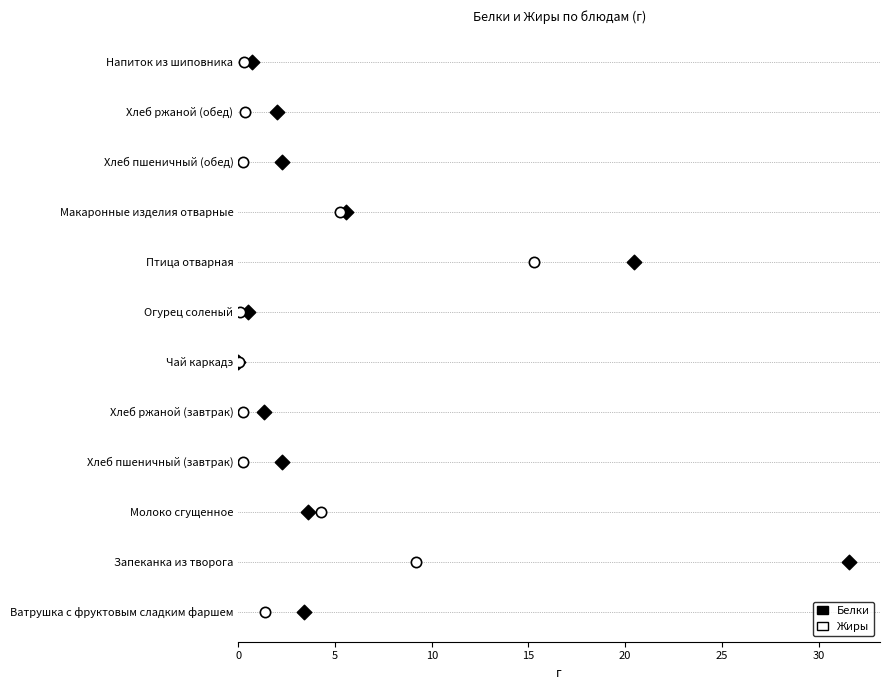

What are all the series names shown in the legend?

Белки, Жиры